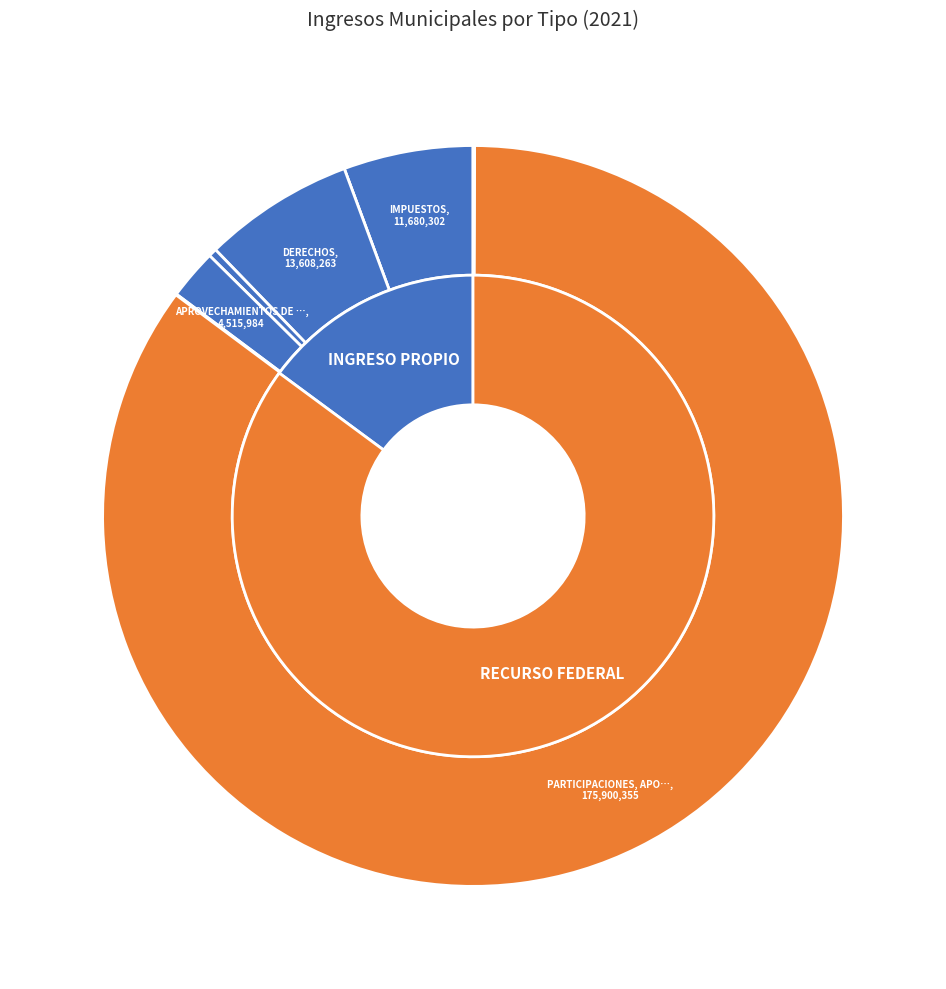

What percentage is the APROVECHAMIENTOS DE TIPO CORRIENTE slice, to the nearest percent?

2%